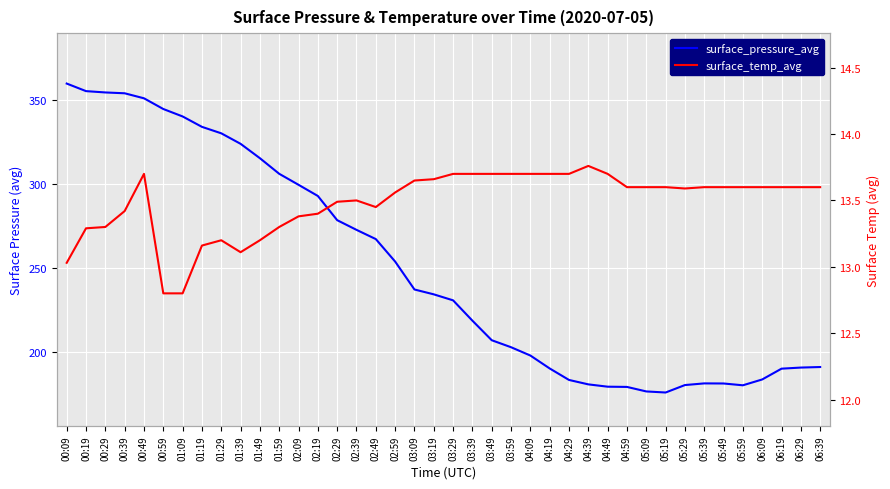

How many values in the surface_temp_avg series exceed 13?

38